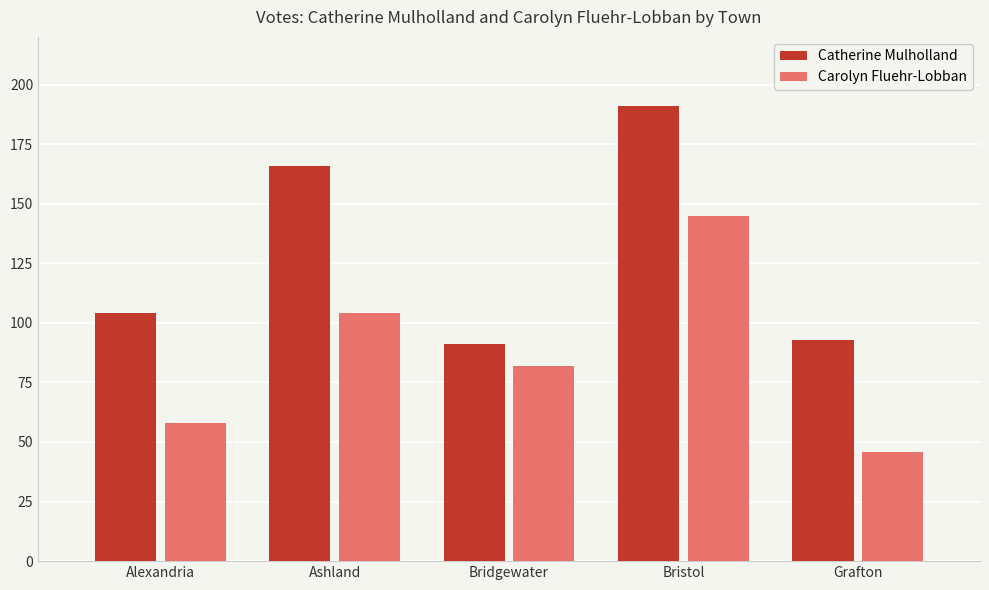

Is the value of Catherine Mulholland at Alexandria greater than the value of Carolyn Fluehr-Lobban at Bridgewater?

Yes